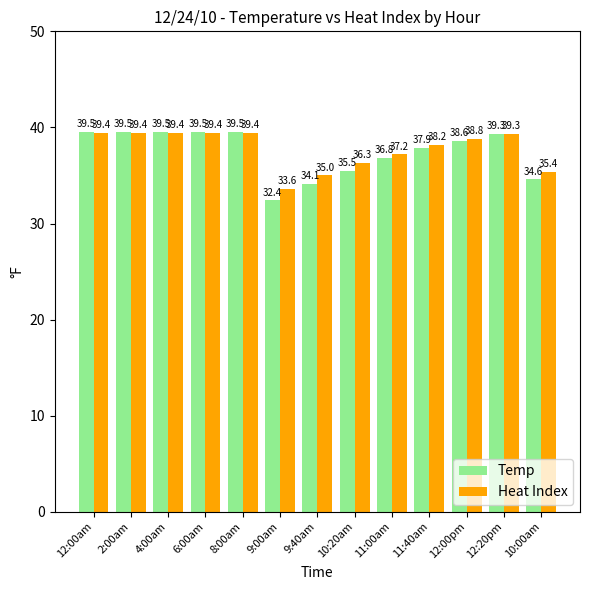

Which series has the largest total across all categories?

Heat Index